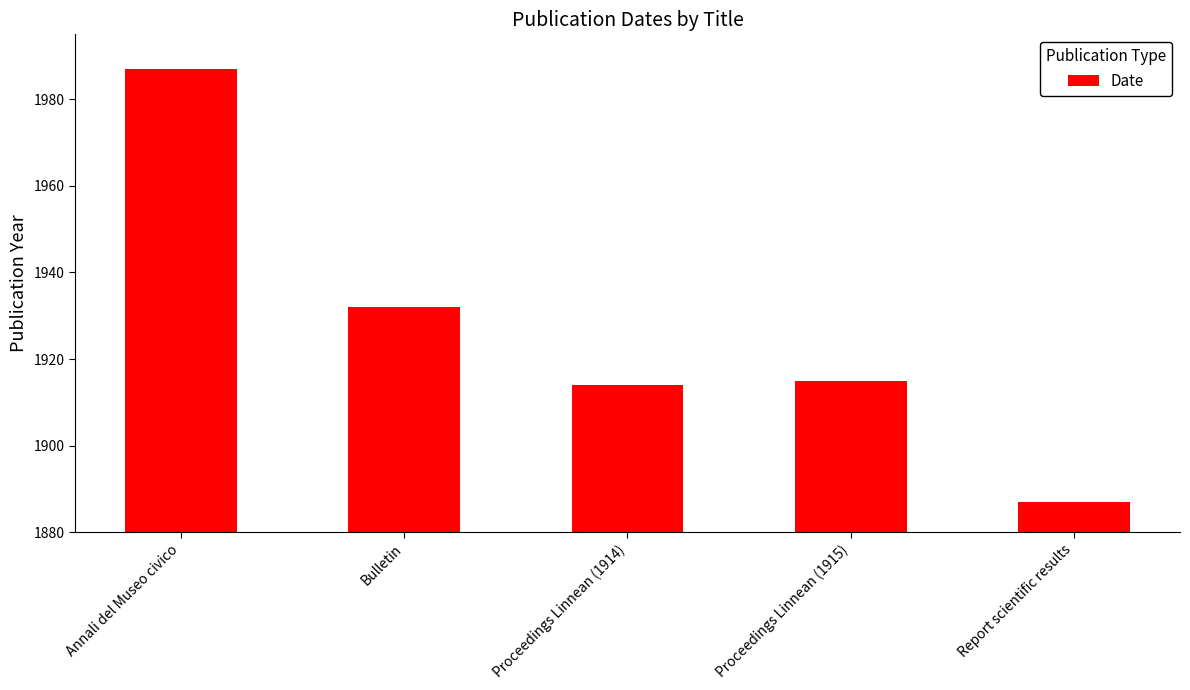

How many categories are shown in the chart?

5